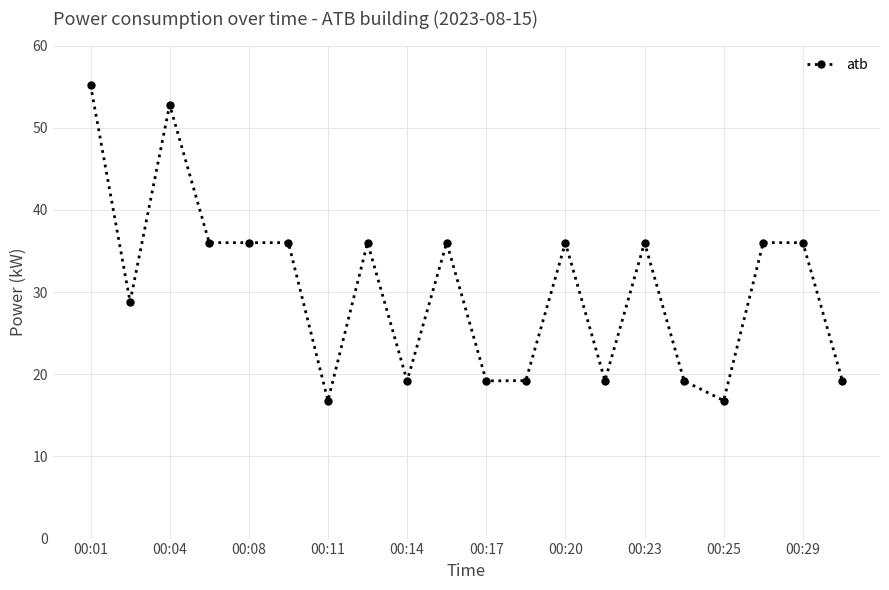

What is the value of the 13th point from the left?

36.0